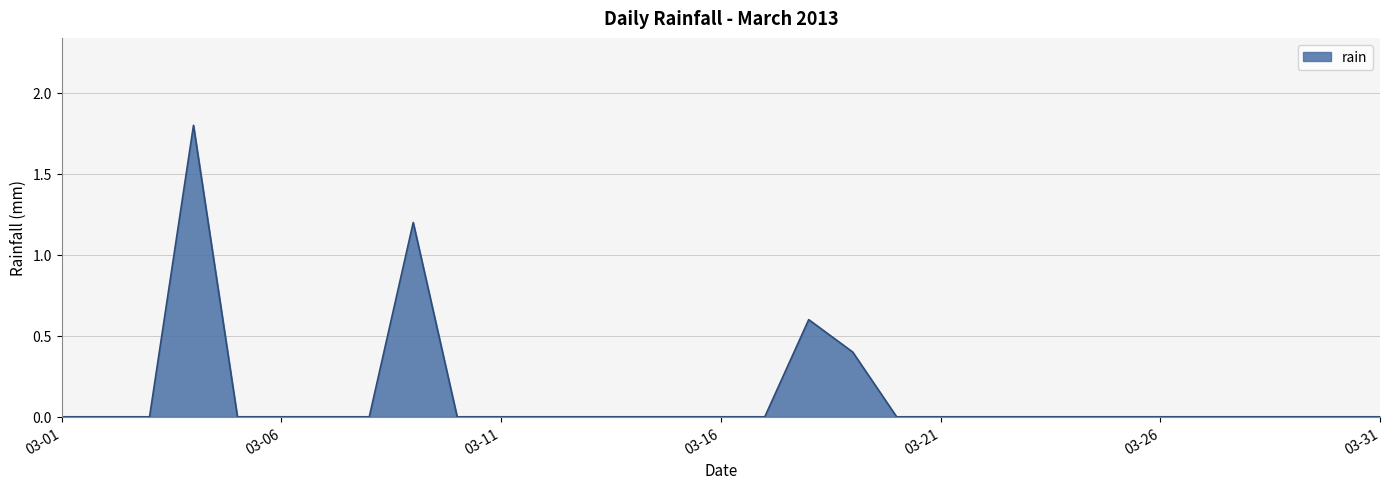

What is the maximum value shown in the chart?

1.8